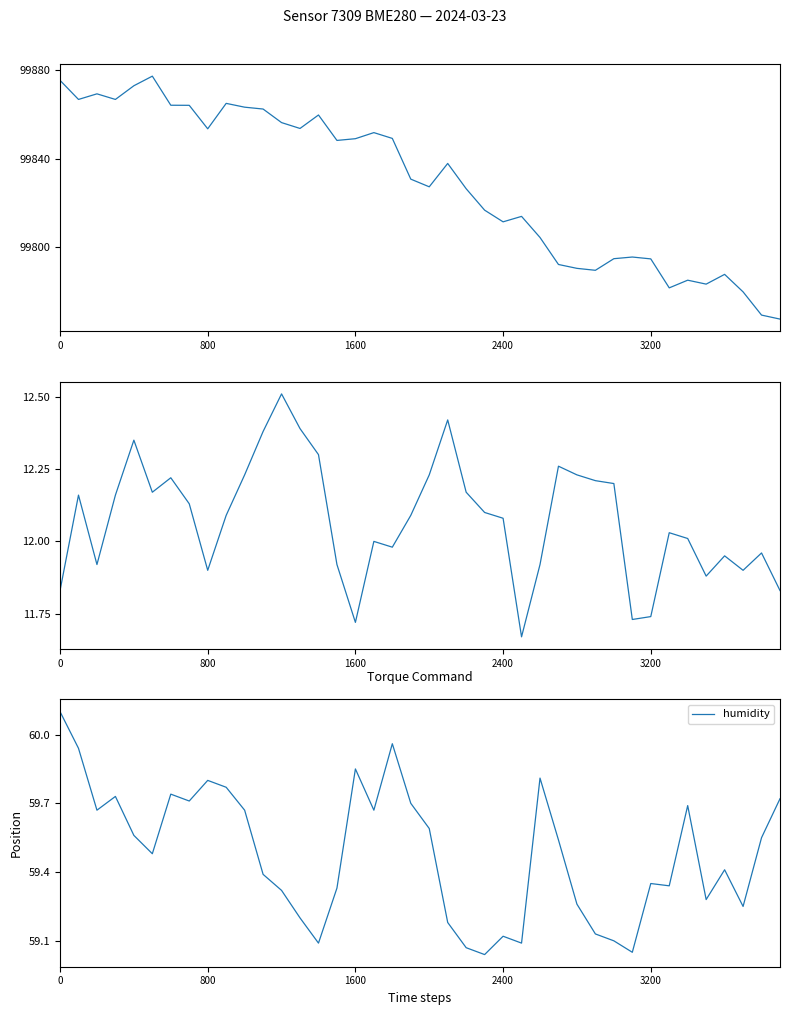

At 31, list the series in order from smallest to largest.

temperature, humidity, pressure